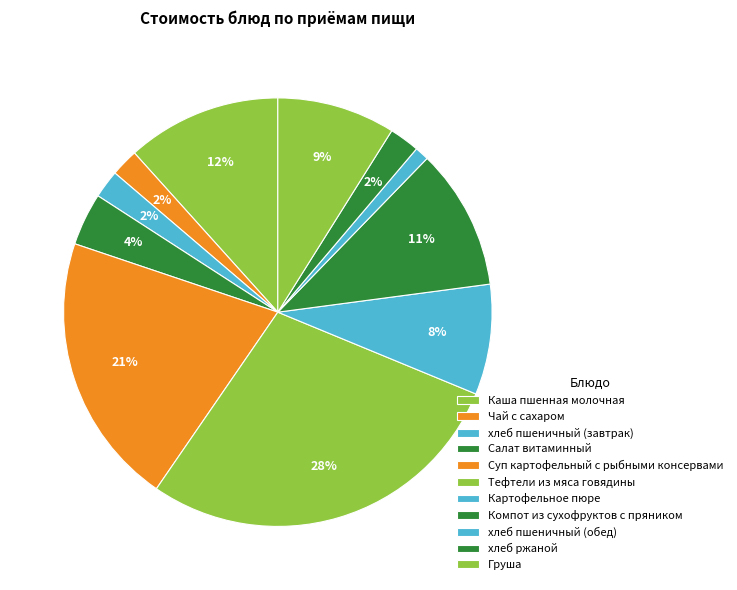

Rank the categories by value from lowest to highest.

хлеб пшеничный (обед), Чай с сахаром, хлеб пшеничный (завтрак), хлеб ржаной, Салат витаминный, Картофельное пюре, Груша, Компот из сухофруктов с пряником, Каша пшенная молочная, Суп картофельный с рыбными консервами, Тефтели из мяса говядины